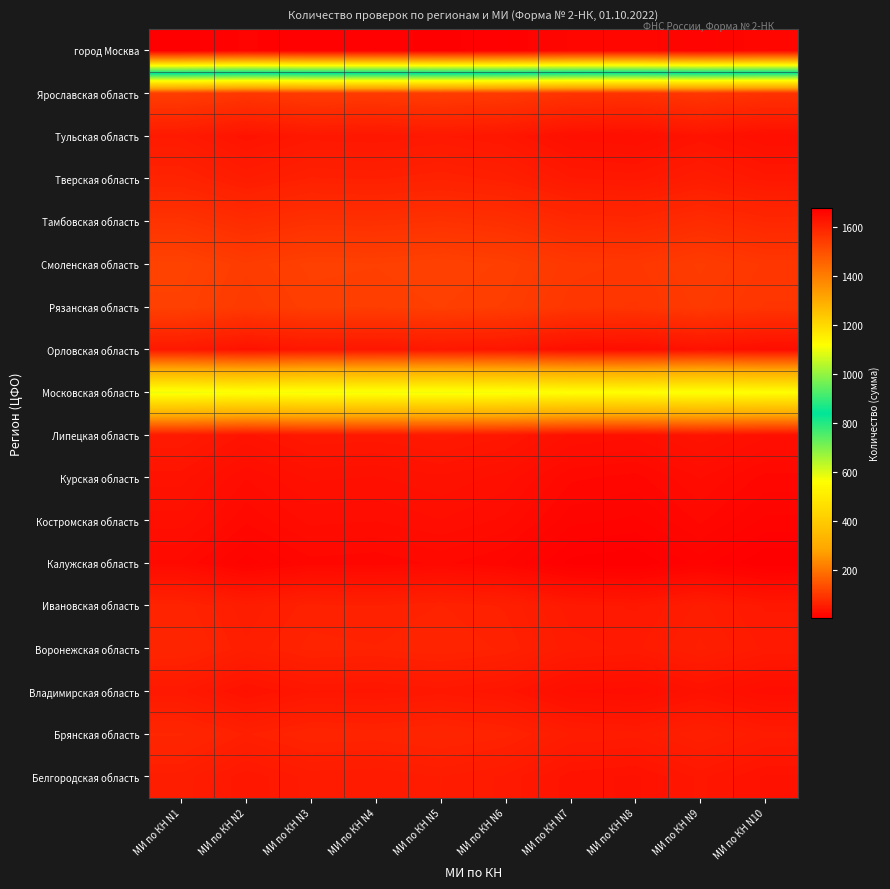

Reading right to left, what are all the values shown in this chart?

Белгородская область: МИ по КН N10=37	МИ по КН N9=45	МИ по КН N8=37	МИ по КН N7=39	МИ по КН N6=50	МИ по КН N5=54	МИ по КН N4=51	МИ по КН N3=52	МИ по КН N2=45	МИ по КН N1=56
Брянская область: МИ по КН N10=52	МИ по КН N9=60	МИ по КН N8=52	МИ по КН N7=54	МИ по КН N6=65	МИ по КН N5=69	МИ по КН N4=66	МИ по КН N3=67	МИ по КН N2=60	МИ по КН N1=71
Владимирская область: МИ по КН N10=29	МИ по КН N9=37	МИ по КН N8=29	МИ по КН N7=31	МИ по КН N6=42	МИ по КН N5=46	МИ по КН N4=43	МИ по КН N3=44	МИ по КН N2=37	МИ по КН N1=48
Воронежская область: МИ по КН N10=50	МИ по КН N9=58	МИ по КН N8=50	МИ по КН N7=52	МИ по КН N6=63	МИ по КН N5=67	МИ по КН N4=64	МИ по КН N3=65	МИ по КН N2=58	МИ по КН N1=69
Ивановская область: МИ по КН N10=47	МИ по КН N9=55	МИ по КН N8=47	МИ по КН N7=49	МИ по КН N6=60	МИ по КН N5=64	МИ по КН N4=61	МИ по КН N3=62	МИ по КН N2=55	МИ по КН N1=66
Калужская область: МИ по КН N10=5	МИ по КН N9=13	МИ по КН N8=5	МИ по КН N7=7	МИ по КН N6=18	МИ по КН N5=22	МИ по КН N4=19	МИ по КН N3=20	МИ по КН N2=13	МИ по КН N1=24
Костромская область: МИ по КН N10=14	МИ по КН N9=22	МИ по КН N8=14	МИ по КН N7=16	МИ по КН N6=27	МИ по КН N5=31	МИ по КН N4=28	МИ по КН N3=29	МИ по КН N2=22	МИ по КН N1=33
Курская область: МИ по КН N10=20	МИ по КН N9=28	МИ по КН N8=20	МИ по КН N7=22	МИ по КН N6=33	МИ по КН N5=37	МИ по КН N4=34	МИ по КН N3=35	МИ по КН N2=28	МИ по КН N1=39
Липецкая область: МИ по КН N10=32	МИ по КН N9=40	МИ по КН N8=32	МИ по КН N7=34	МИ по КН N6=45	МИ по КН N5=49	МИ по КН N4=46	МИ по КН N3=47	МИ по КН N2=40	МИ по КН N1=51
Московская область: МИ по КН N10=563	МИ по КН N9=571	МИ по КН N8=563	МИ по КН N7=565	МИ по КН N6=576	МИ по КН N5=580	МИ по КН N4=577	МИ по КН N3=578	МИ по КН N2=571	МИ по КН N1=582
Орловская область: МИ по КН N10=30	МИ по КН N9=38	МИ по КН N8=30	МИ по КН N7=32	МИ по КН N6=43	МИ по КН N5=47	МИ по КН N4=44	МИ по КН N3=45	МИ по КН N2=38	МИ по КН N1=49
Рязанская область: МИ по КН N10=96	МИ по КН N9=104	МИ по КН N8=96	МИ по КН N7=98	МИ по КН N6=109	МИ по КН N5=113	МИ по КН N4=110	МИ по КН N3=111	МИ по КН N2=104	МИ по КН N1=115
Смоленская область: МИ по КН N10=99	МИ по КН N9=107	МИ по КН N8=99	МИ по КН N7=101	МИ по КН N6=112	МИ по КН N5=116	МИ по КН N4=113	МИ по КН N3=114	МИ по КН N2=107	МИ по КН N1=118
Тамбовская область: МИ по КН N10=73	МИ по КН N9=81	МИ по КН N8=73	МИ по КН N7=75	МИ по КН N6=86	МИ по КН N5=90	МИ по КН N4=87	МИ по КН N3=88	МИ по КН N2=81	МИ по КН N1=92
Тверская область: МИ по КН N10=46	МИ по КН N9=54	МИ по КН N8=46	МИ по КН N7=48	МИ по КН N6=59	МИ по КН N5=63	МИ по КН N4=60	МИ по КН N3=61	МИ по КН N2=54	МИ по КН N1=65
Тульская область: МИ по КН N10=31	МИ по КН N9=39	МИ по КН N8=31	МИ по КН N7=33	МИ по КН N6=44	МИ по КН N5=48	МИ по КН N4=45	МИ по КН N3=46	МИ по КН N2=39	МИ по КН N1=50
Ярославская область: МИ по КН N10=91	МИ по КН N9=99	МИ по КН N8=91	МИ по КН N7=93	МИ по КН N6=104	МИ по КН N5=108	МИ по КН N4=105	МИ по КН N3=106	МИ по КН N2=99	МИ по КН N1=110
город Москва: МИ по КН N10=1658	МИ по КН N9=1666	МИ по КН N8=1658	МИ по КН N7=1660	МИ по КН N6=1671	МИ по КН N5=1675	МИ по КН N4=1672	МИ по КН N3=1673	МИ по КН N2=1666	МИ по КН N1=1677